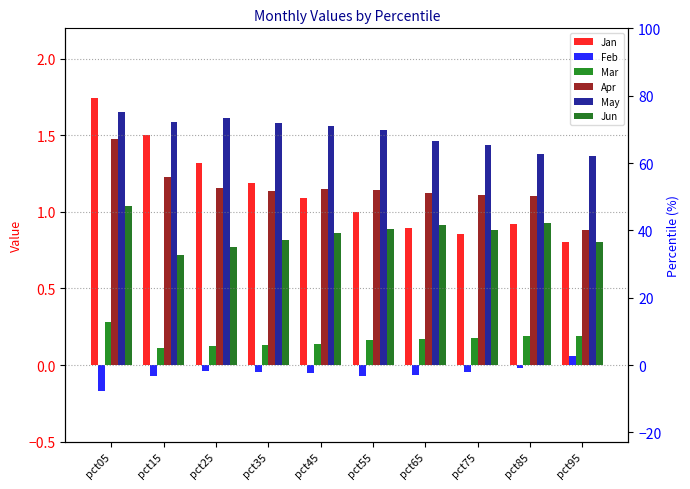

Which series has the widest spread of values?

Jan